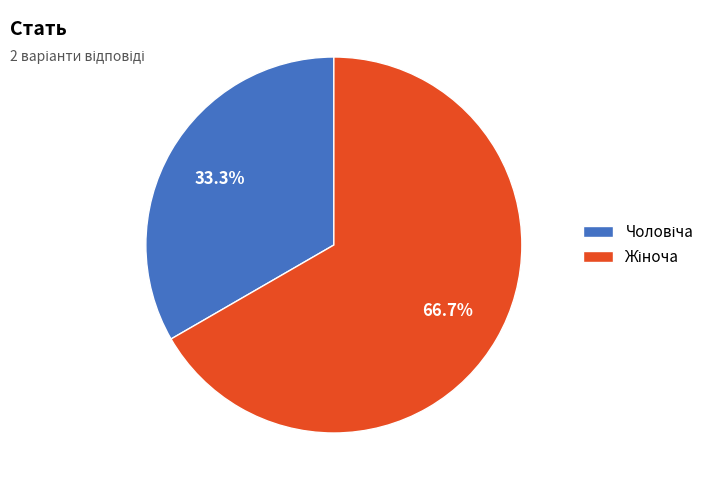

Is there any slice that represents more than half of the pie?

Yes